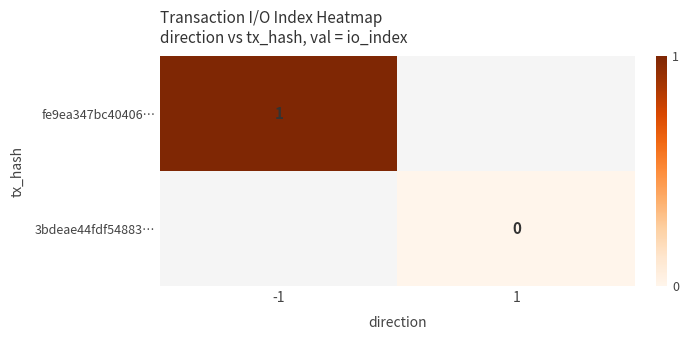

How many values in fe9ea347bc40406… are above zero?

1